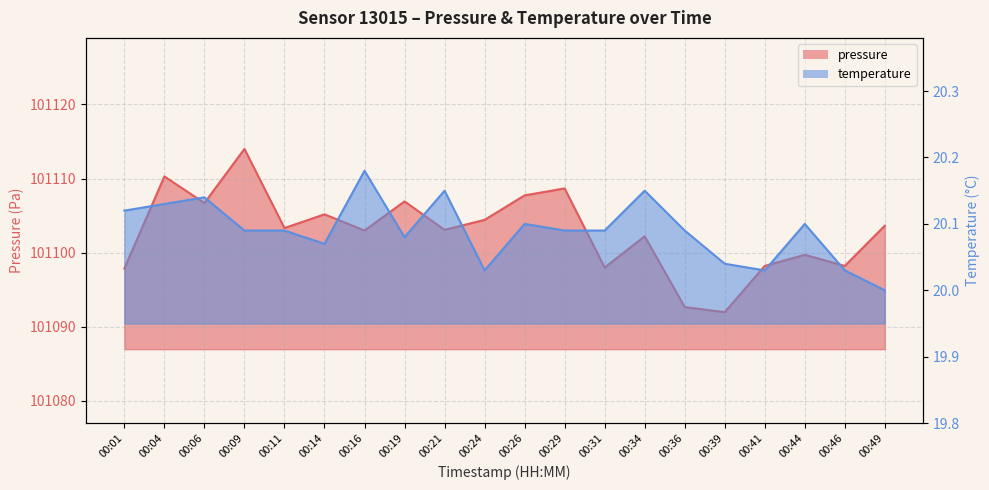

Reading right to left, transcribe all the data shown in this chart.

pressure: 101103.6	101098.2	101099.7	101098.2	101091.9	101092.6	101102.2	101098.0	101108.7	101107.7	101104.4	101103.1	101106.9	101103.0	101105.2	101103.3	101114.0	101106.7	101110.3	101097.8
temperature: 20.0	20.0	20.1	20.0	20.0	20.1	20.1	20.1	20.1	20.1	20.0	20.1	20.1	20.2	20.1	20.1	20.1	20.1	20.1	20.1